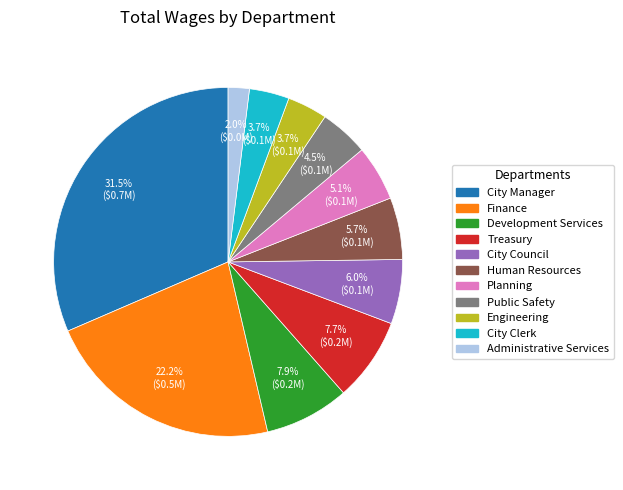

To the nearest percent, what portion does Planning represent?

5%